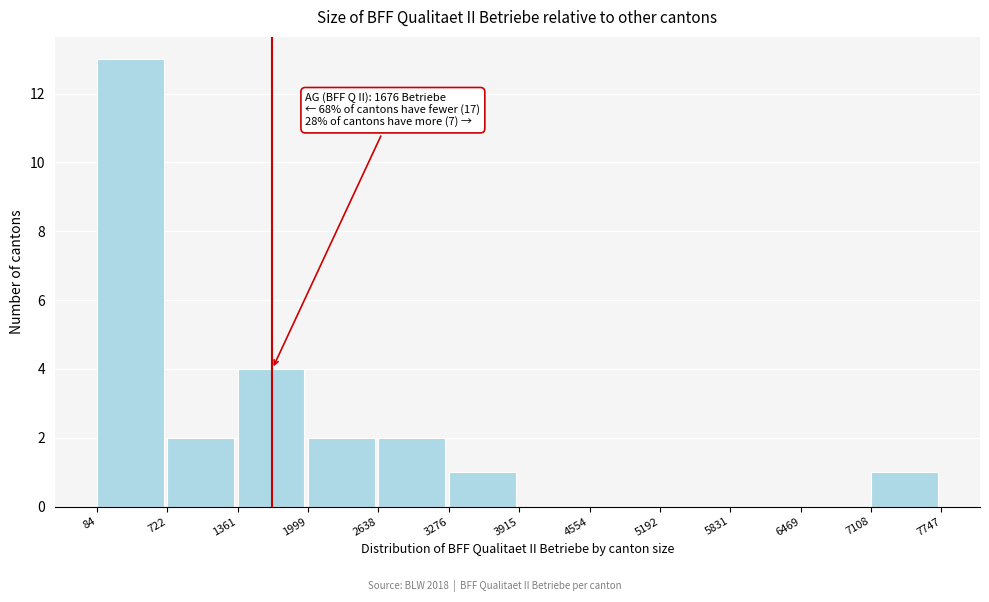

Over which range of the x-axis is the bar tallest?

84 to 722